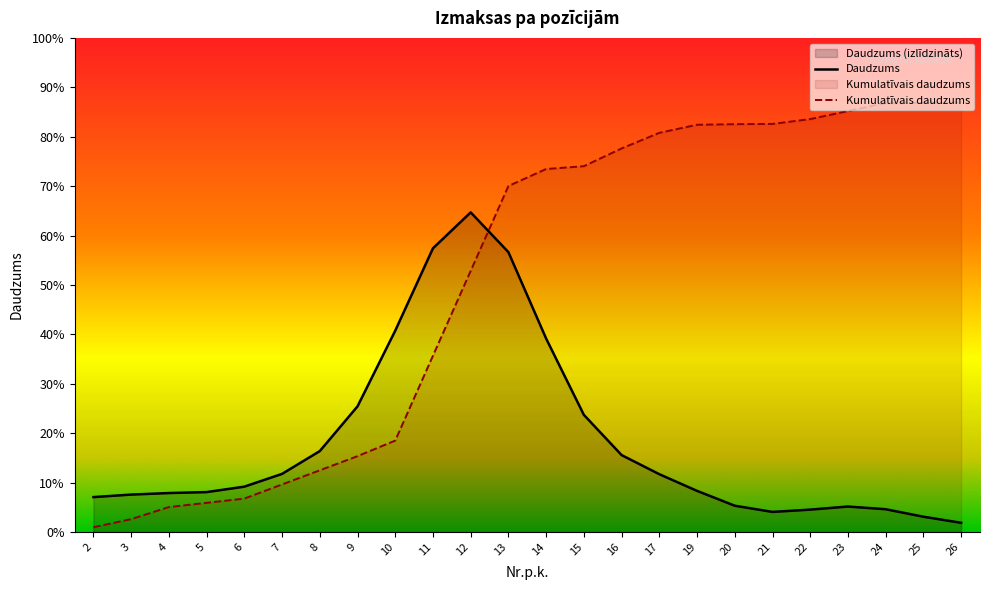

At how many categories does at least one series exceed 294?

16